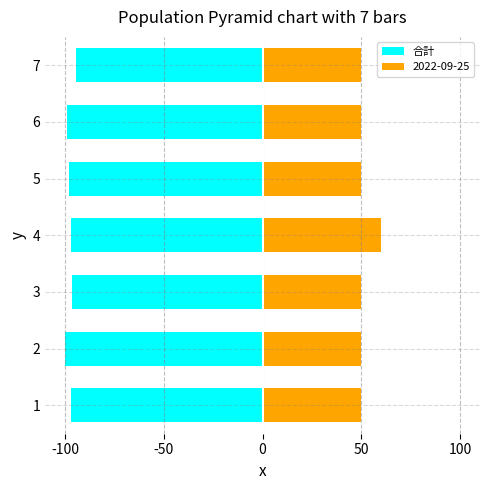

What is the difference between the values at 6 and 5?

0.6